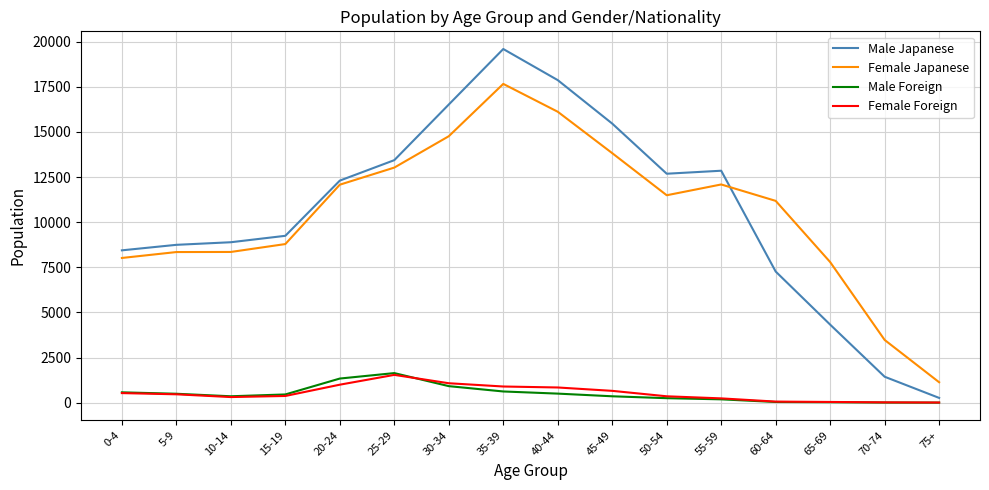

Which category has the highest value across all series?

35-39